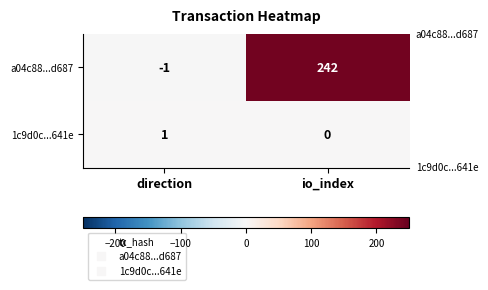

The 1c9d0c...641e series shows 1 at direction. True or false?

True